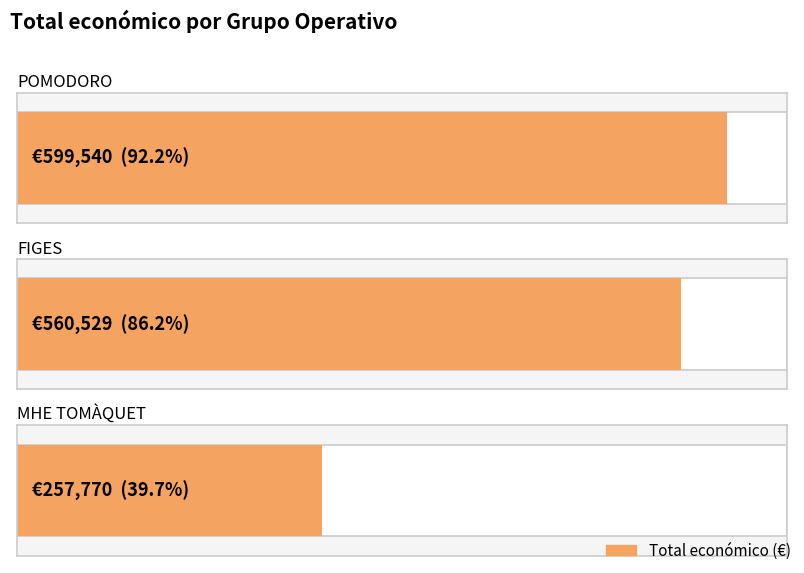

Reading left to right, list all the values displayed in this chart.

599540	560529	257770